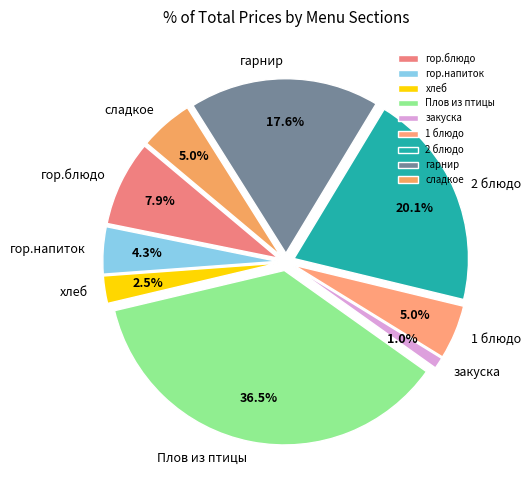

What is the total percentage of закуска and сладкое?

6.0%